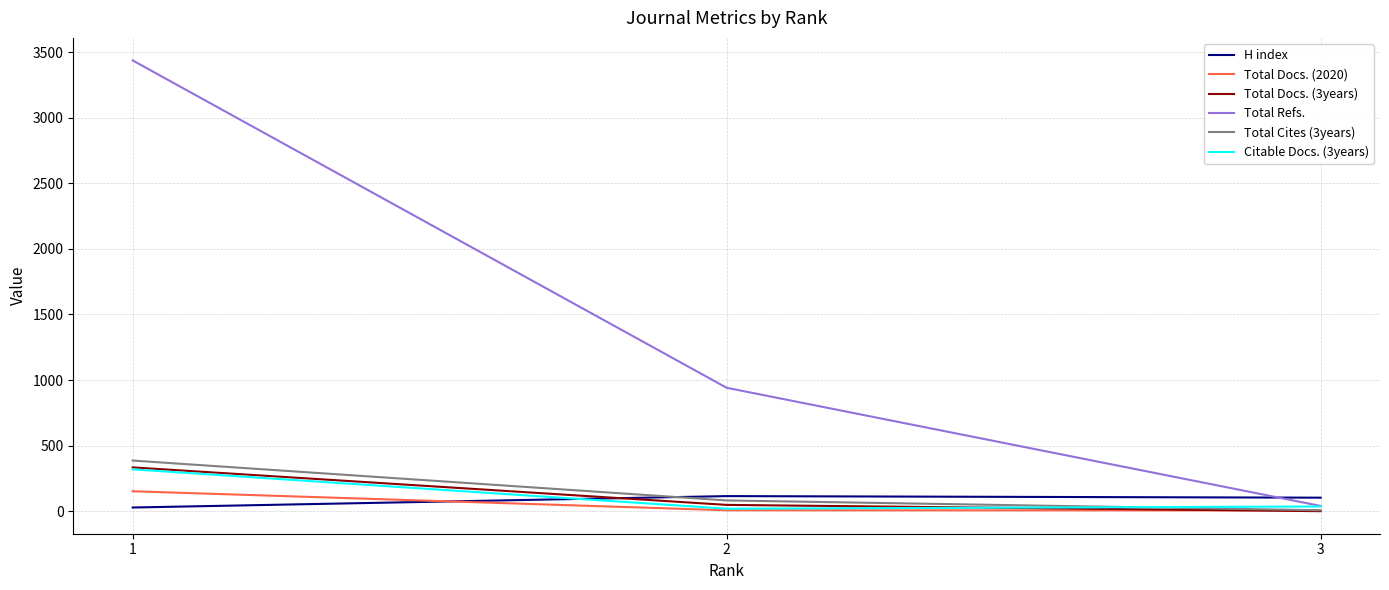

Which series has the largest range (max minus min)?

Total Refs.